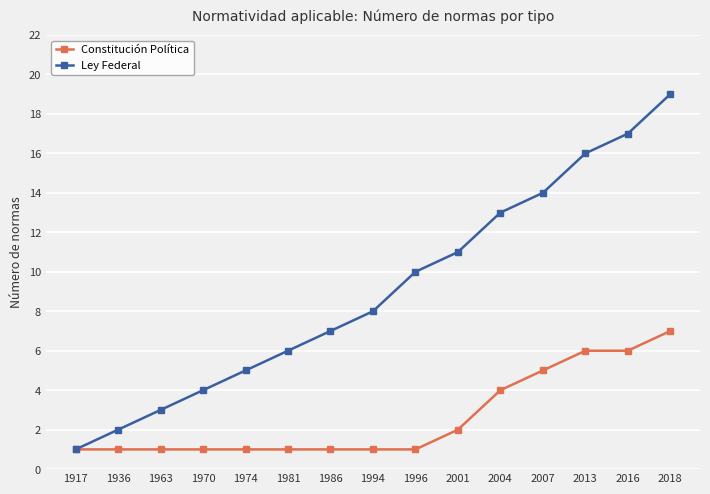

What is the difference between the maximum and second lowest values in the Ley Federal series?

17